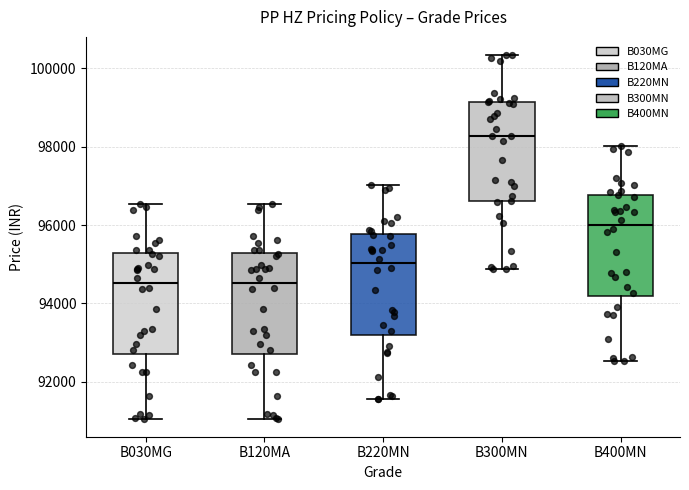

Reading left to right, transcribe this box plot: for each box, give where its median line is, the range the box spans, and where its two whiskers end, as read against the y-axis. The values are not printed on the chart, so give them approximately, as read against the axis.

B030MG: median 94600, box 92800 to 95200, whiskers 91000 to 96600
B120MA: median 94600, box 92800 to 95200, whiskers 91000 to 96600
B220MN: median 95000, box 93200 to 95800, whiskers 91600 to 97000
B300MN: median 98200, box 96600 to 99200, whiskers 94800 to 100400
B400MN: median 96000, box 94200 to 96800, whiskers 92600 to 98000